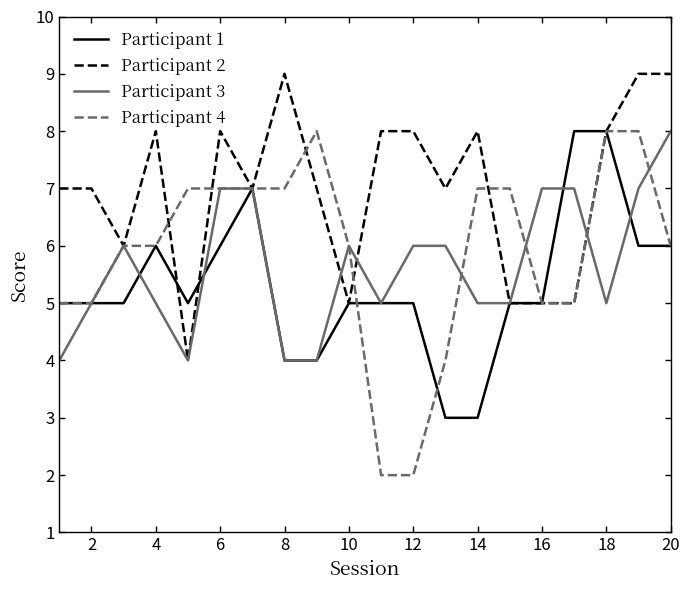

What is the greatest value displayed?

9